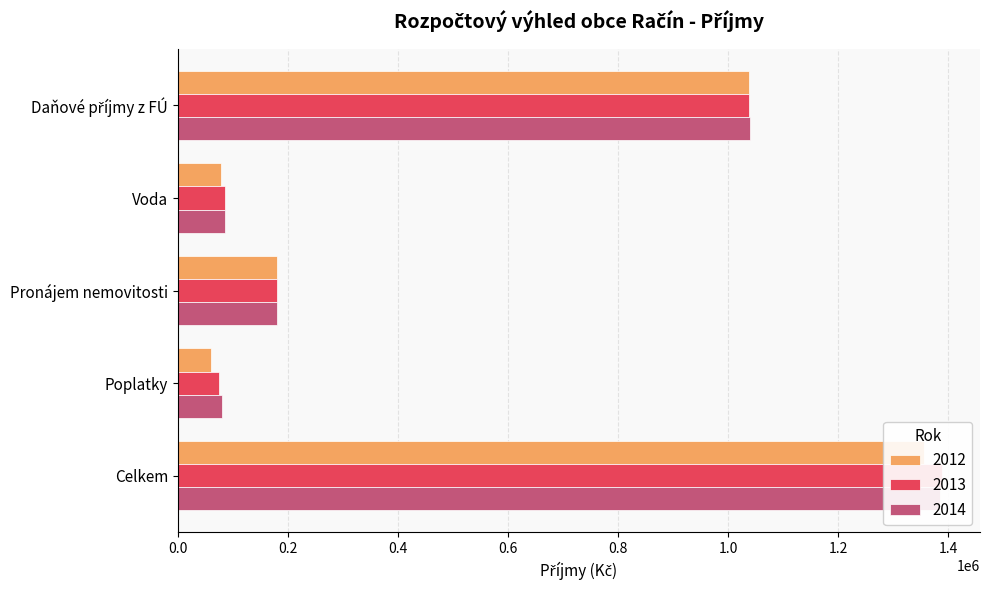

What is the value of the 2012 bar at the 2nd from the left?

77800